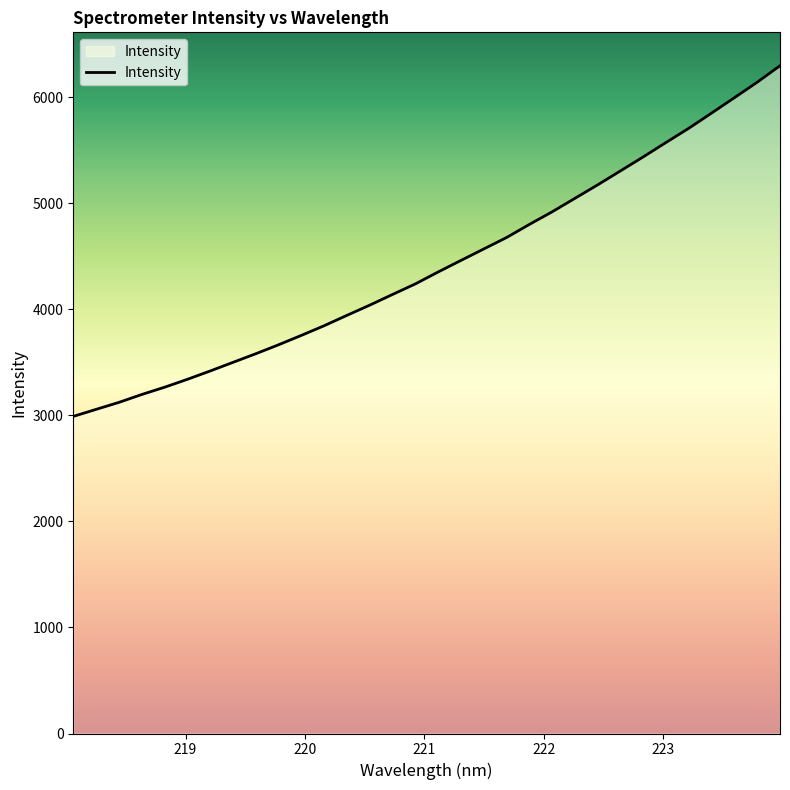

What is the average value?

4418.1